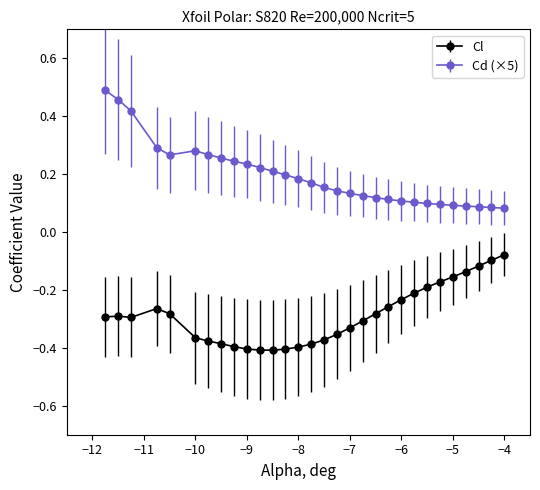

Does the chart display data point markers on the line(s)?

Yes